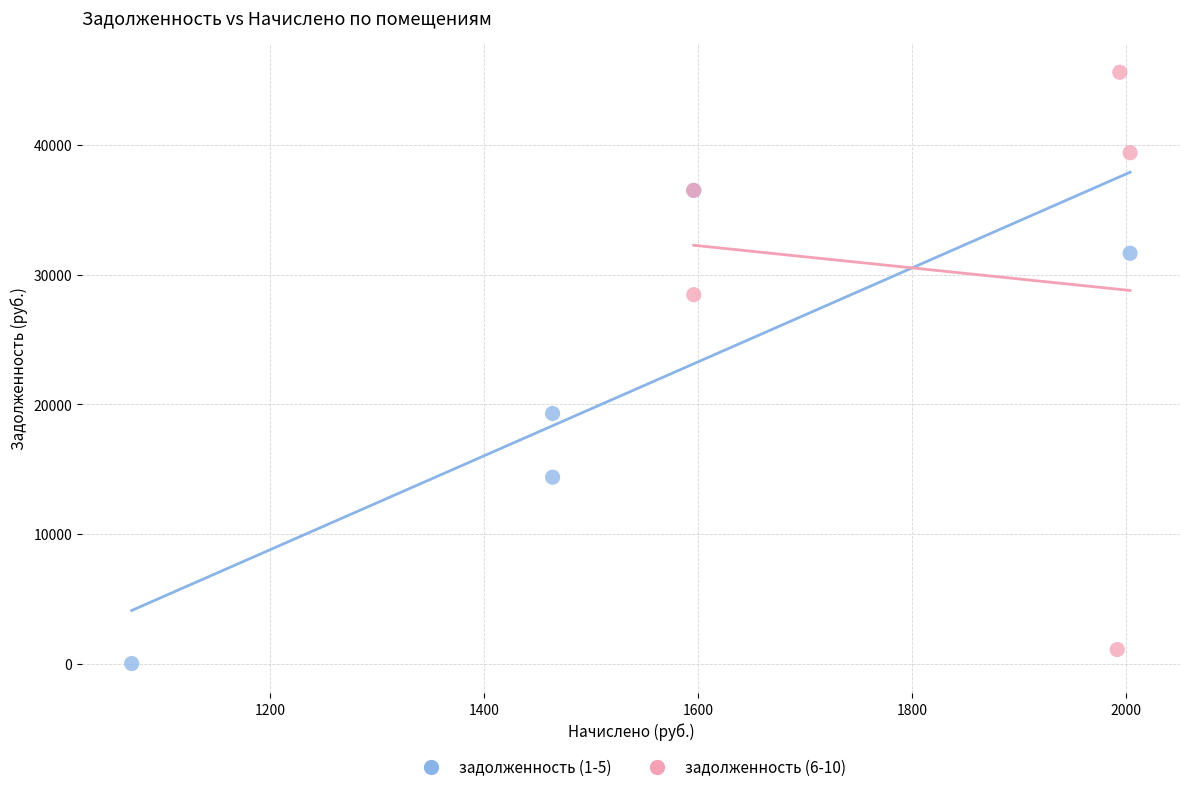

Which series reaches the maximum Y coordinate?

задолженность (6-10)